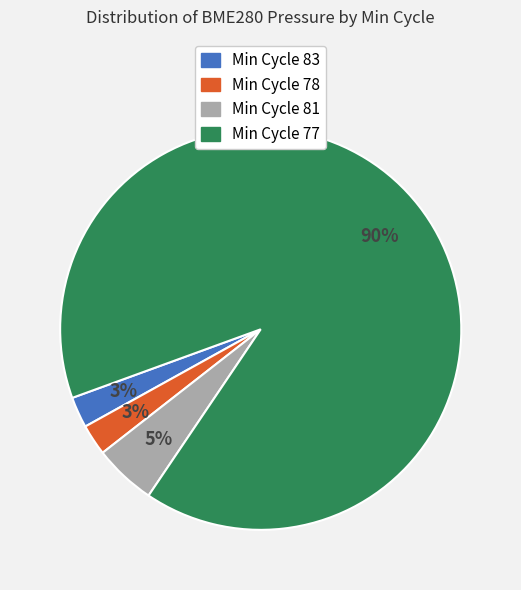

Does any single category account for the majority?

Yes